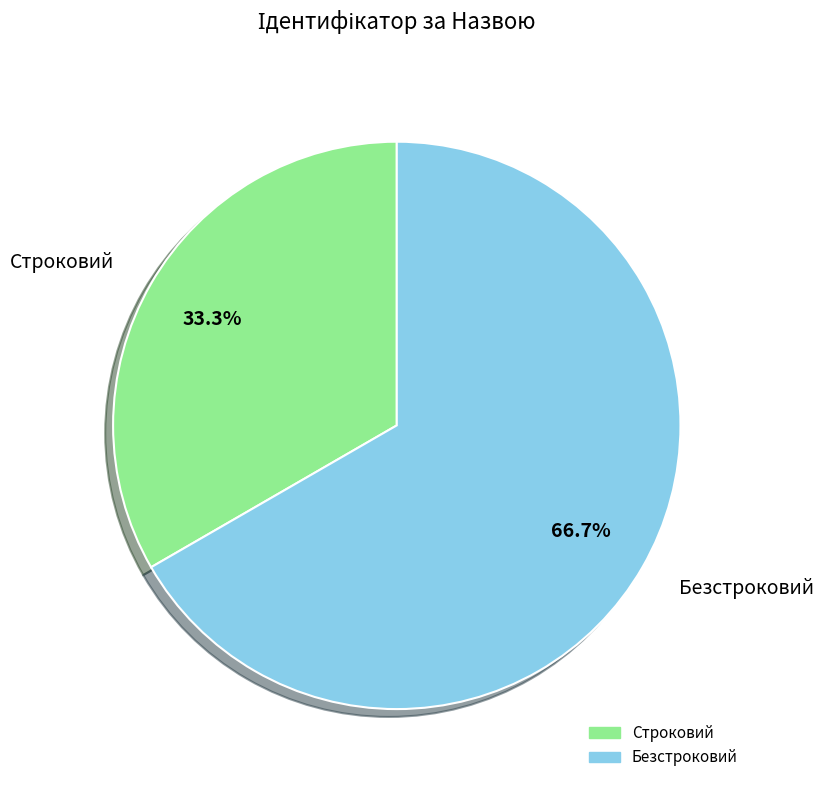

What is the ratio of the value at Строковий to the value at Безстроковий?

0.5